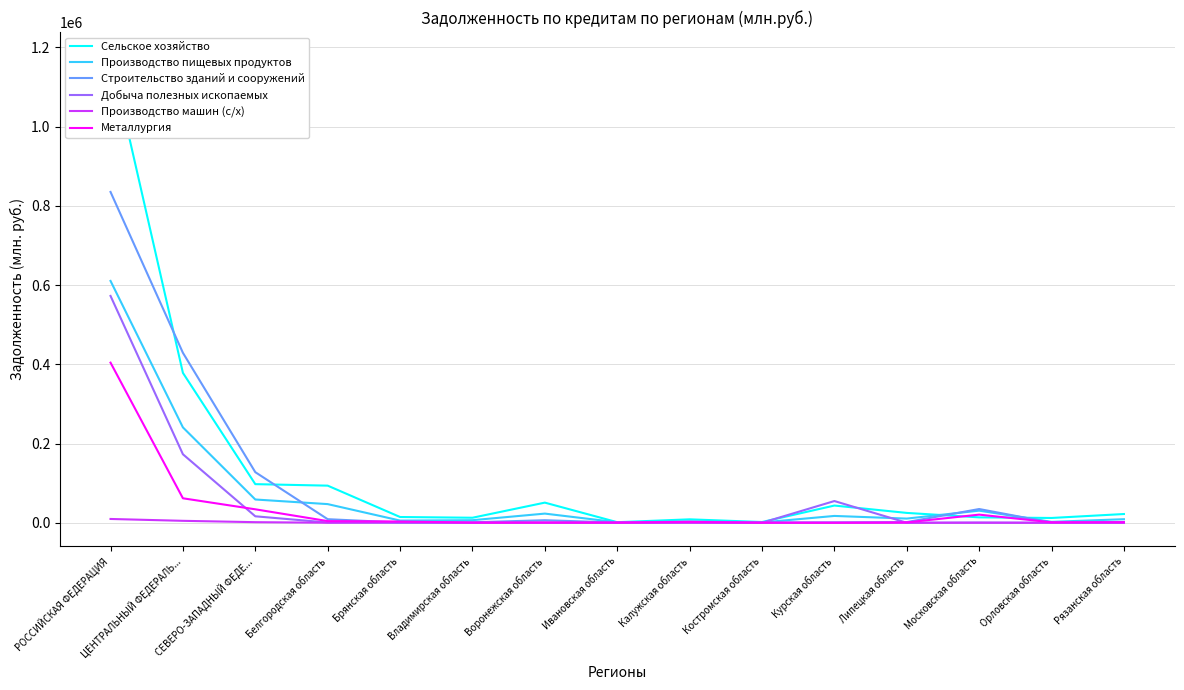

Which series has the largest total across all categories?

Сельское хозяйство